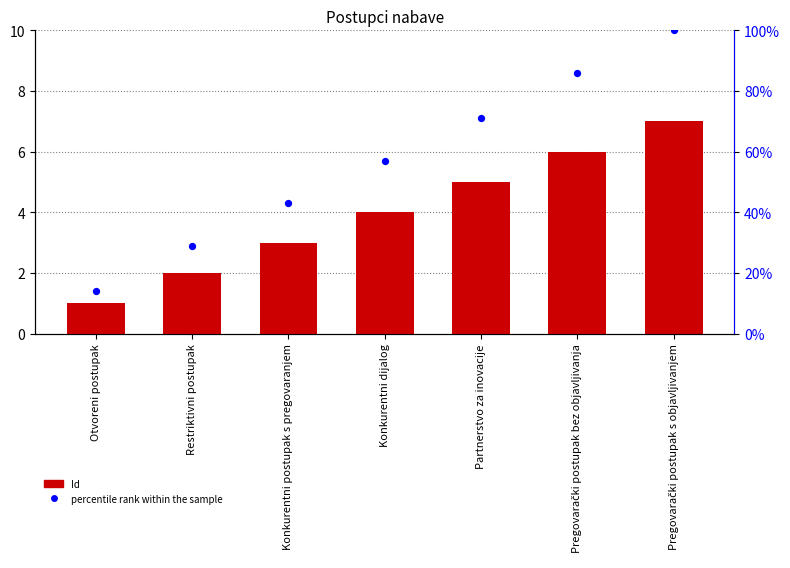

What are all the series names shown in the legend?

Id, percentile rank within the sample